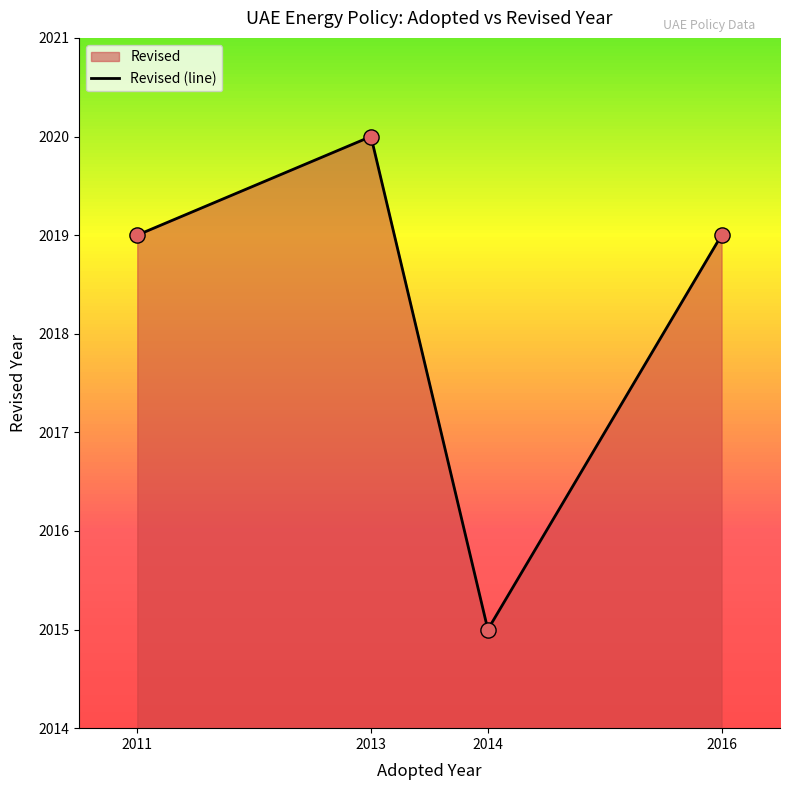

What is the change in value from 2011 to 2014?

-4